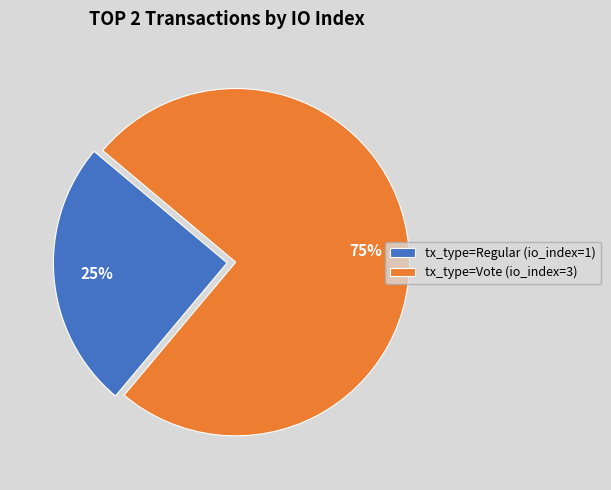

Is there any slice that represents more than half of the pie?

Yes